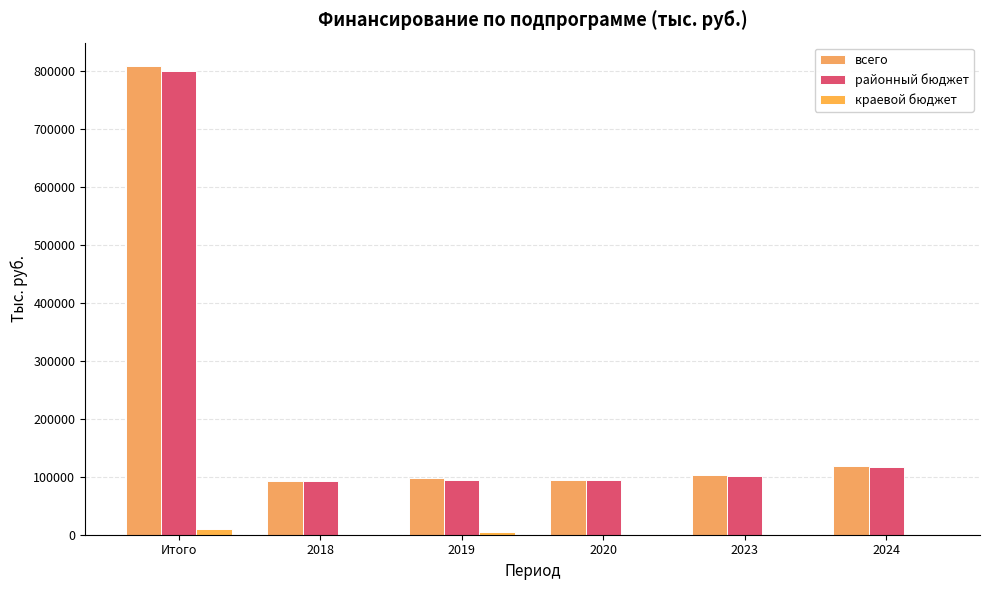

The value of краевой бюджет at Итого is 9055.6. True or false?

True